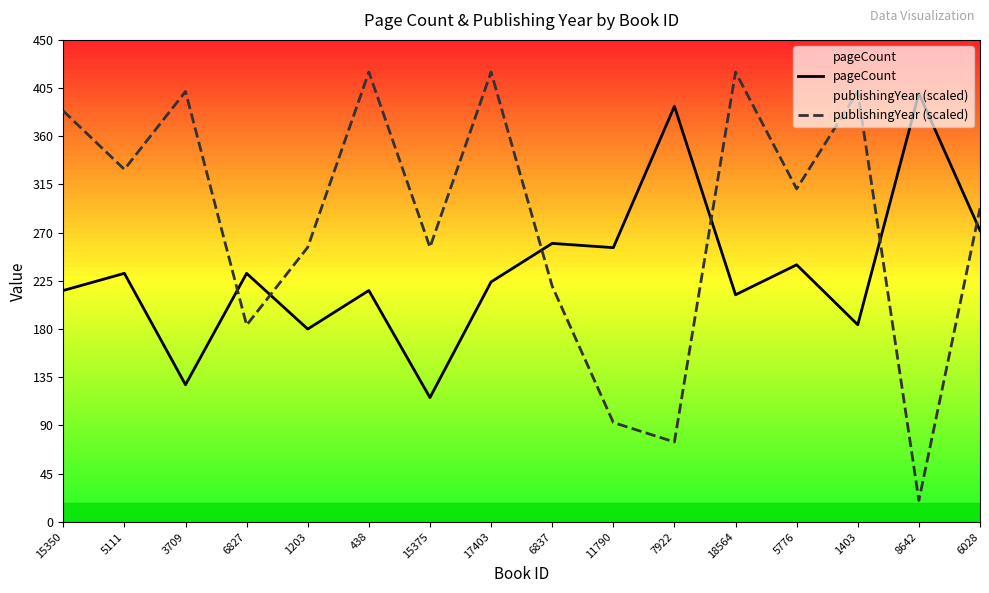

How many lines are shown in the chart?

2